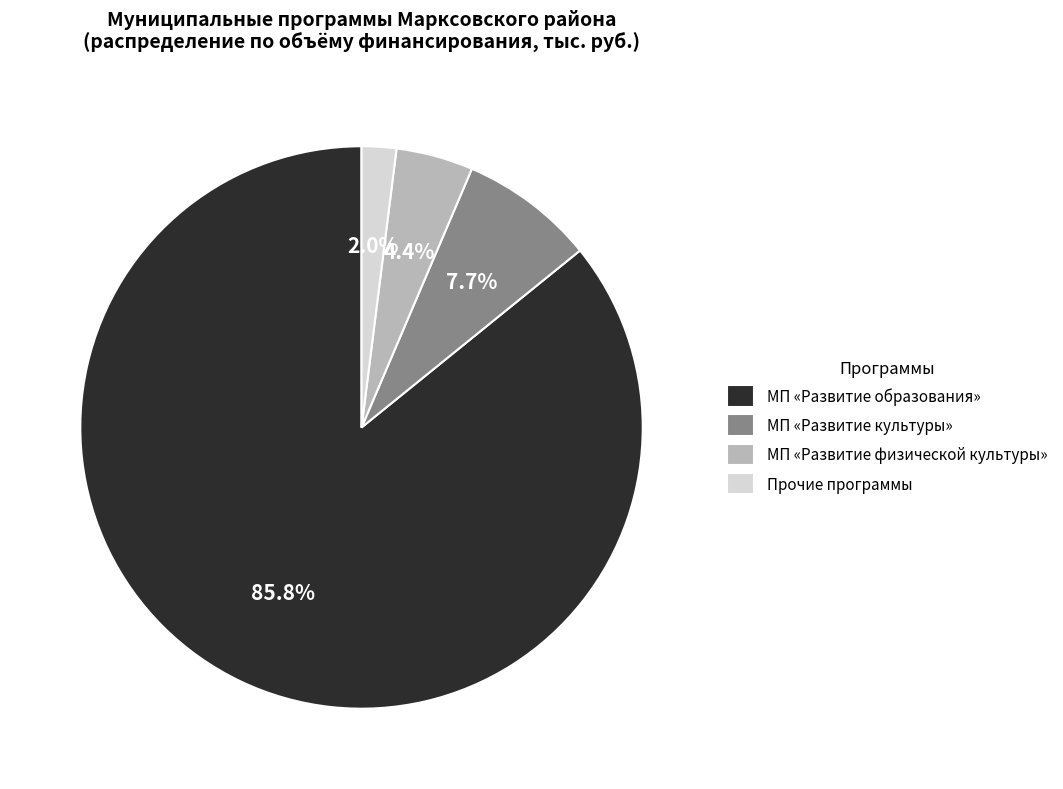

Which category has the smallest portion of the pie?

Прочие программы